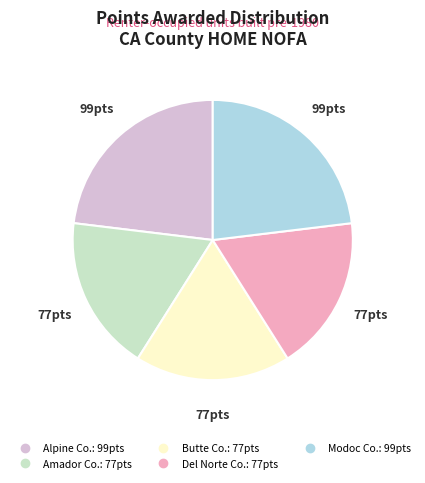

Is there a majority slice in this chart?

No